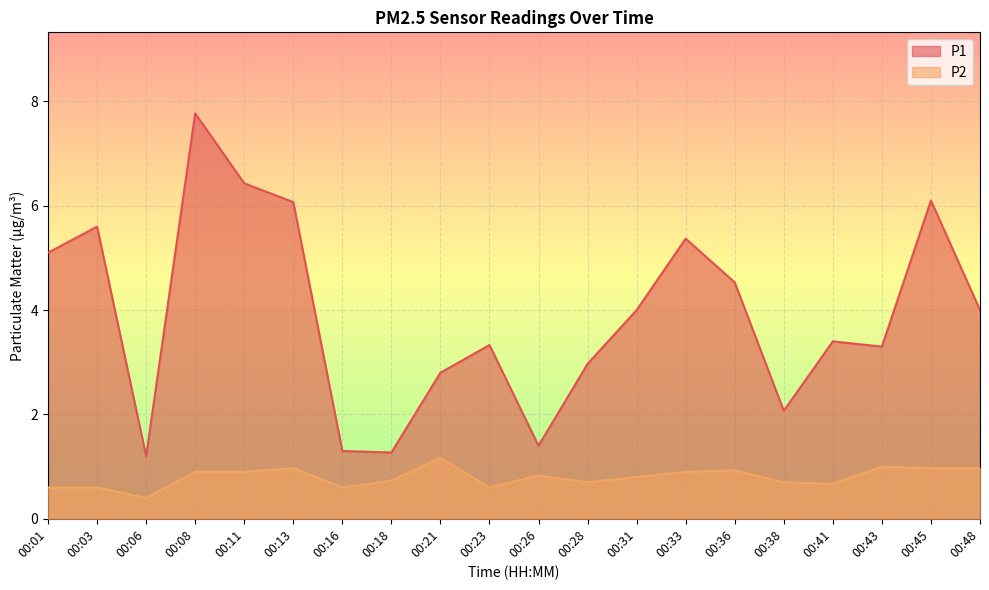

Reading right to left, extract all data points from this chart.

P1: 00:48=4.0	00:45=6.1	00:43=3.3	00:41=3.4	00:38=2.1	00:36=4.5	00:33=5.4	00:31=4.0	00:28=3.0	00:26=1.4	00:23=3.3	00:21=2.8	00:18=1.3	00:16=1.3	00:13=6.1	00:11=6.4	00:08=7.8	00:06=1.2	00:03=5.6	00:01=5.1
P2: 00:48=1.0	00:45=1.0	00:43=1.0	00:41=0.7	00:38=0.7	00:36=0.9	00:33=0.9	00:31=0.8	00:28=0.7	00:26=0.8	00:23=0.6	00:21=1.2	00:18=0.7	00:16=0.6	00:13=1.0	00:11=0.9	00:08=0.9	00:06=0.4	00:03=0.6	00:01=0.6